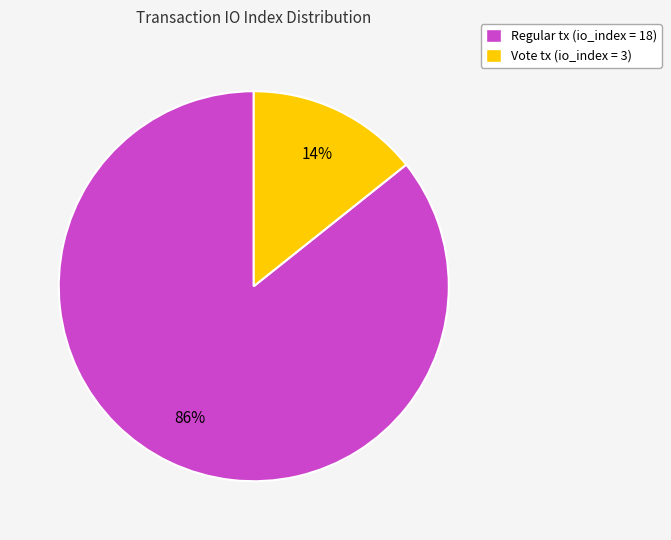

To the nearest percent, what is the average slice percentage?

50%